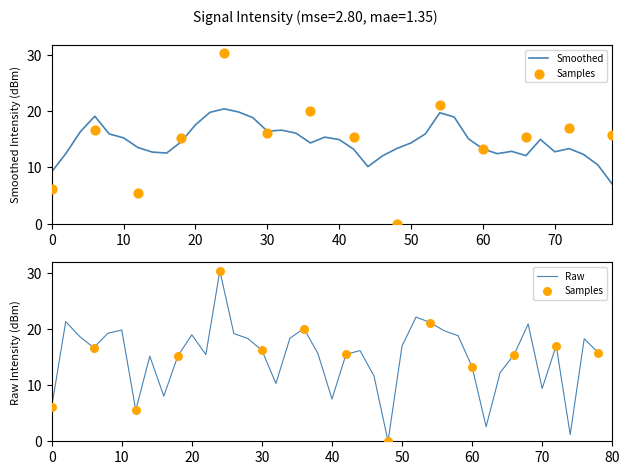

What is the minimum value for Smoothed?

7.0